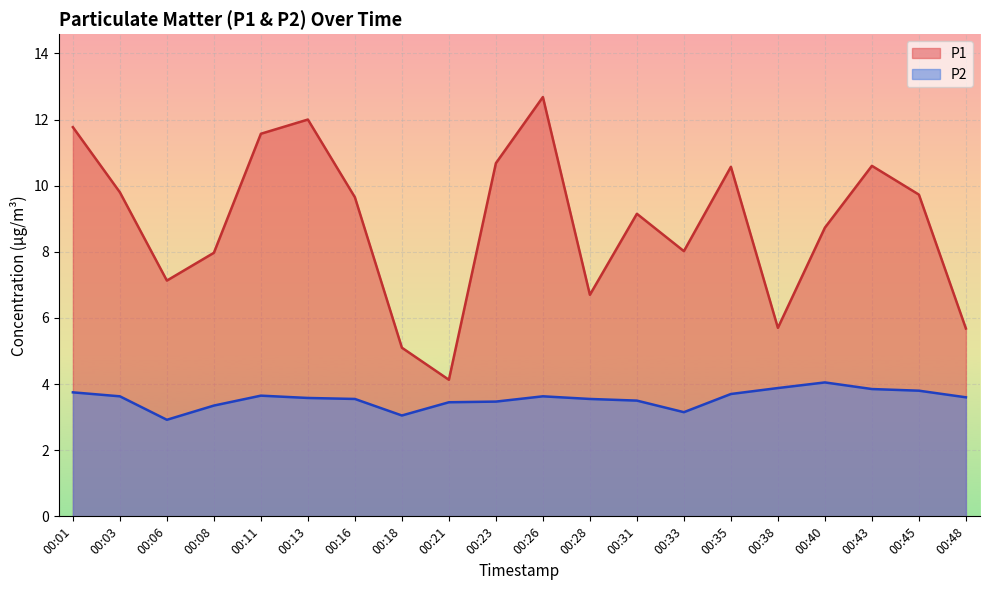

Which has a higher value, 00:23 or 00:18?

00:23